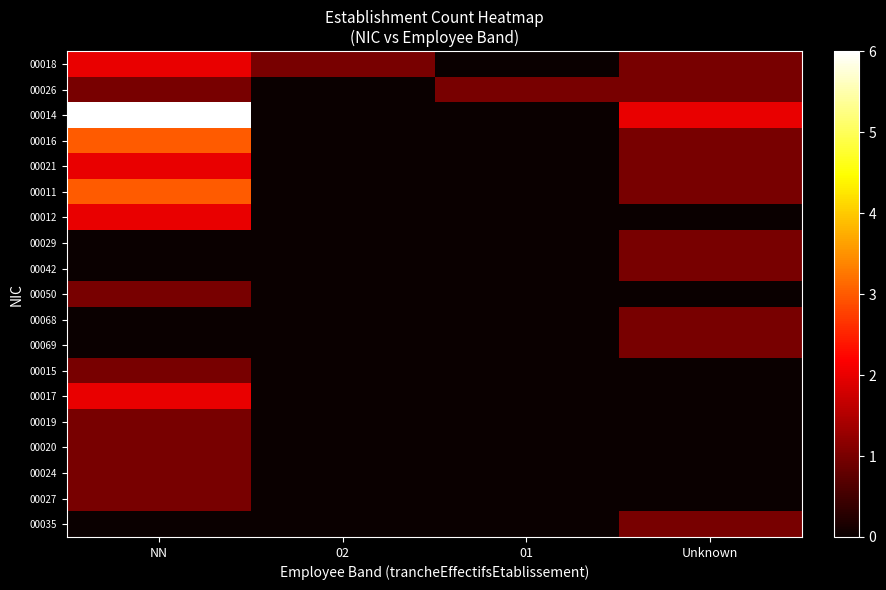

What is the total value across all series at 01?

1